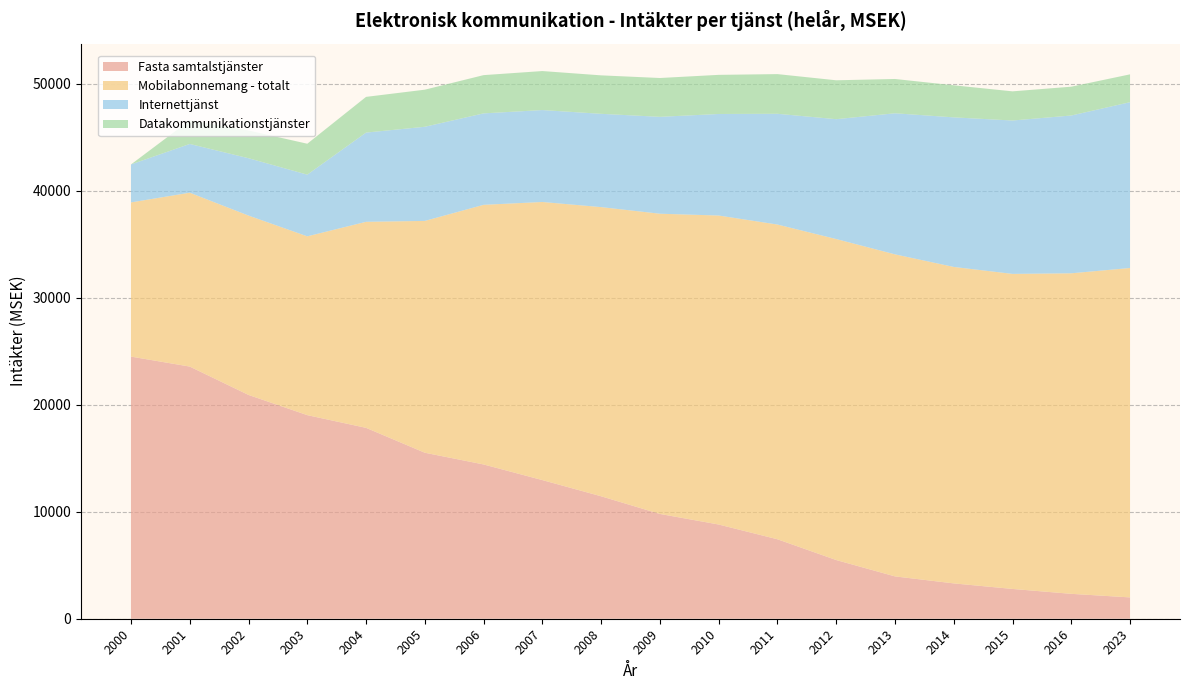

Reading left to right, list all the values displayed in this chart.

Fasta samtalstjänster: 24495.3	23562.9	20913.2	19024.7	17837.9	15511.8	14416.5	12956.1	11442.8	9792.9	8805.2	7426.1	5485.3	3956.8	3302.2	2784.3	2326.7	1992.9
Mobilabonnemang - totalt: 14407.4	16247.7	16760.1	16708.7	19252.3	21662.7	24261.1	25986.4	27021.2	28053.4	28872.4	29409.3	29995.4	30093.2	29572.2	29439.0	29952.8	30781.8
Internettjänst: 3547.7	4554.6	5359.5	5763.5	8336.8	8796.3	8545.2	8589.8	8717.0	9053.5	9488.7	10349.3	11199.2	13181.8	13975.9	14332.6	14744.5	15494.2
Datakommunikationstjänster: 0.0	2209.3	2592.6	2888.7	3337.1	3466.1	3574.2	3645.3	3594.3	3628.0	3656.4	3707.1	3635.0	3205.1	2996.4	2724.9	2692.4	2601.6